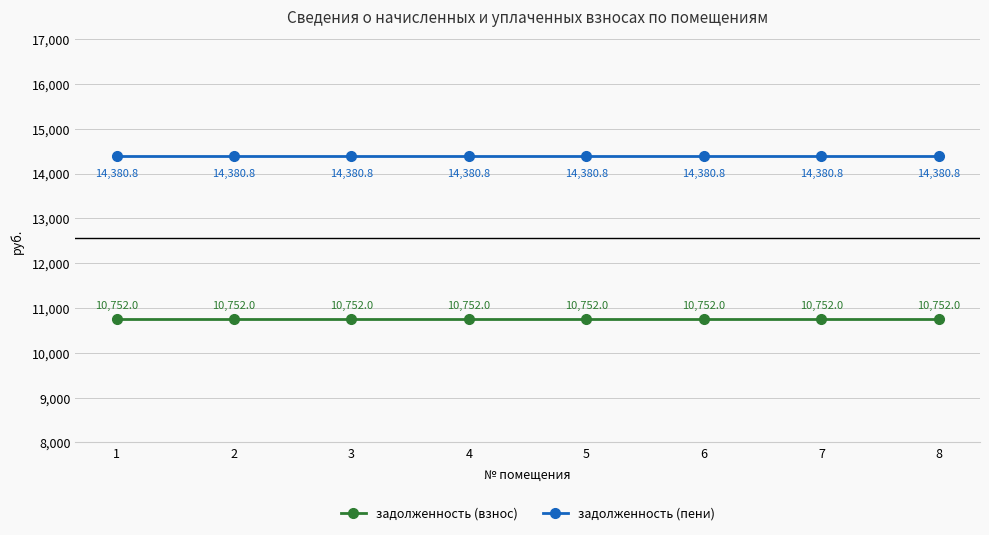

Reading left to right, transcribe all the data shown in this chart.

задолженность (взнос): 10752.0	10752.0	10752.0	10752.0	10752.0	10752.0	10752.0	10752.0
задолженность (пени): 14380.8	14380.8	14380.8	14380.8	14380.8	14380.8	14380.8	14380.8